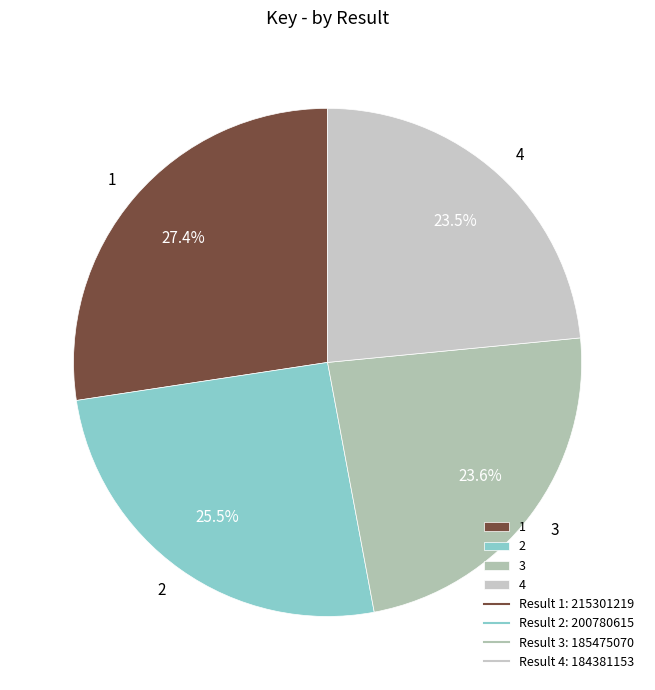

To the nearest percent, what is the average slice percentage?

25%